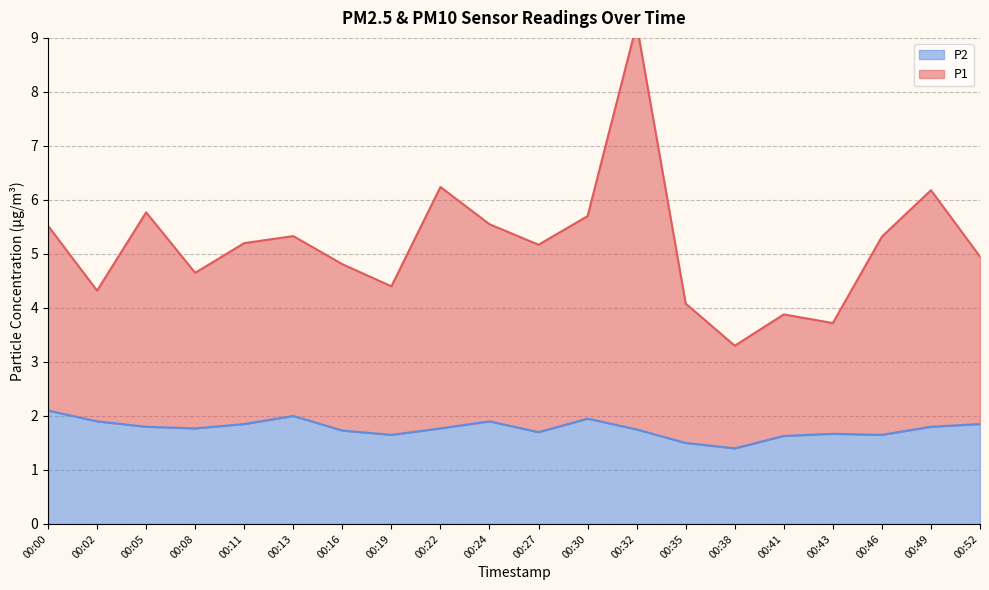

True or false: P1 has a value of 8.3 at 00:11.

False